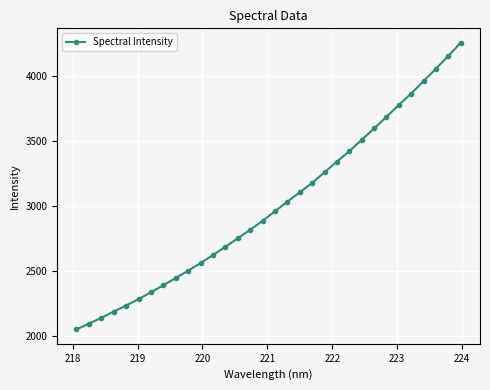

What is the average value?

3005.6